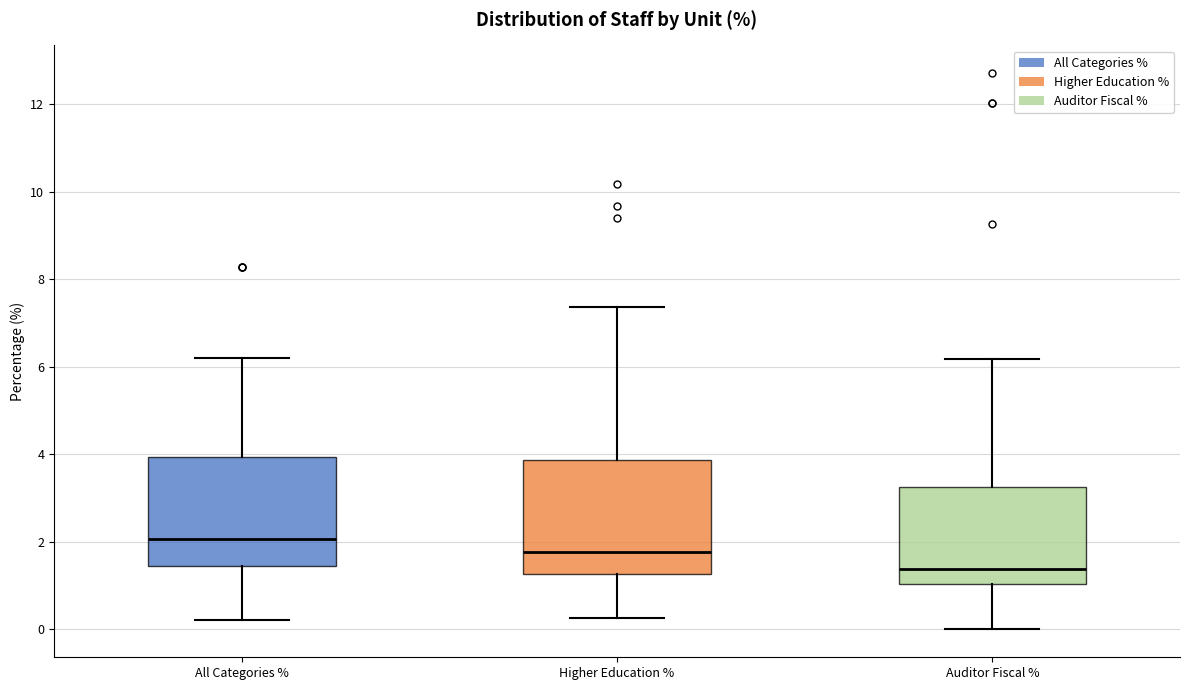

Which box's median line is the lowest?

Auditor Fiscal %